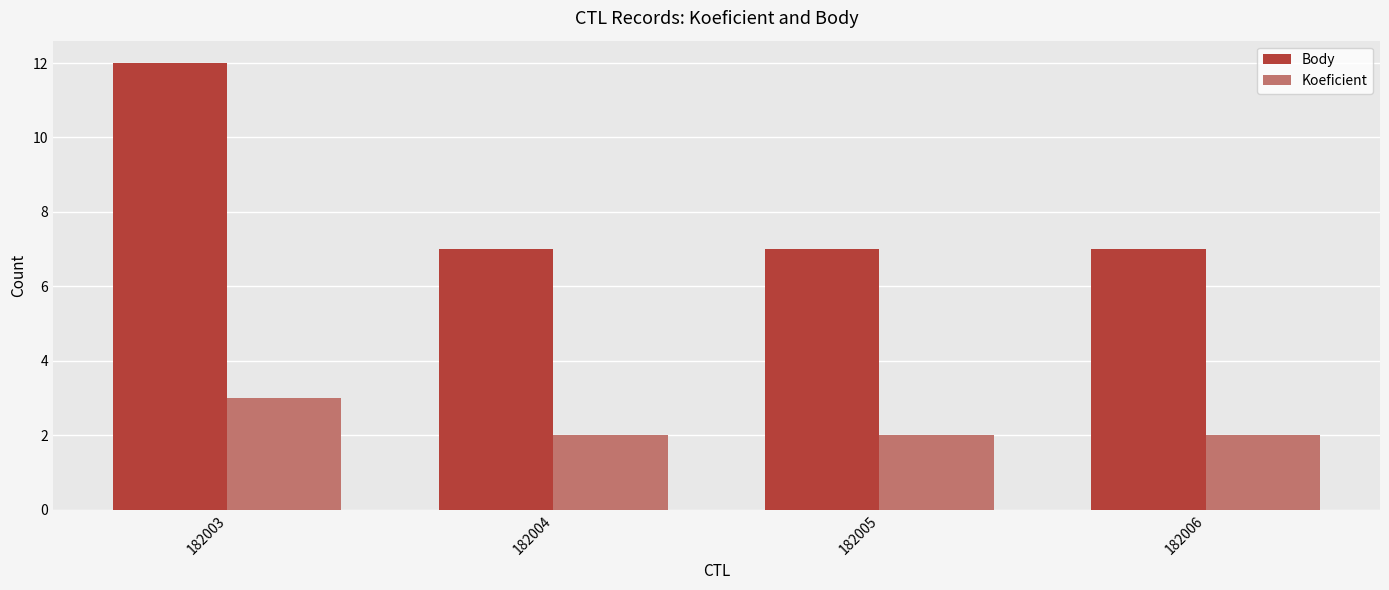

At which category is the sum across all series the highest?

182003